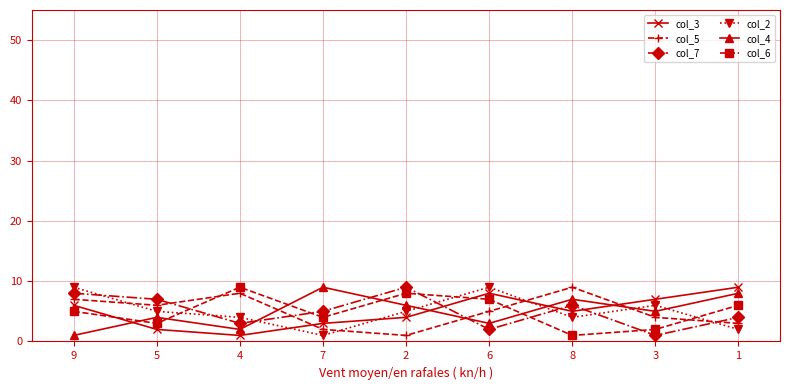

Read the col_4 value at 7.

9